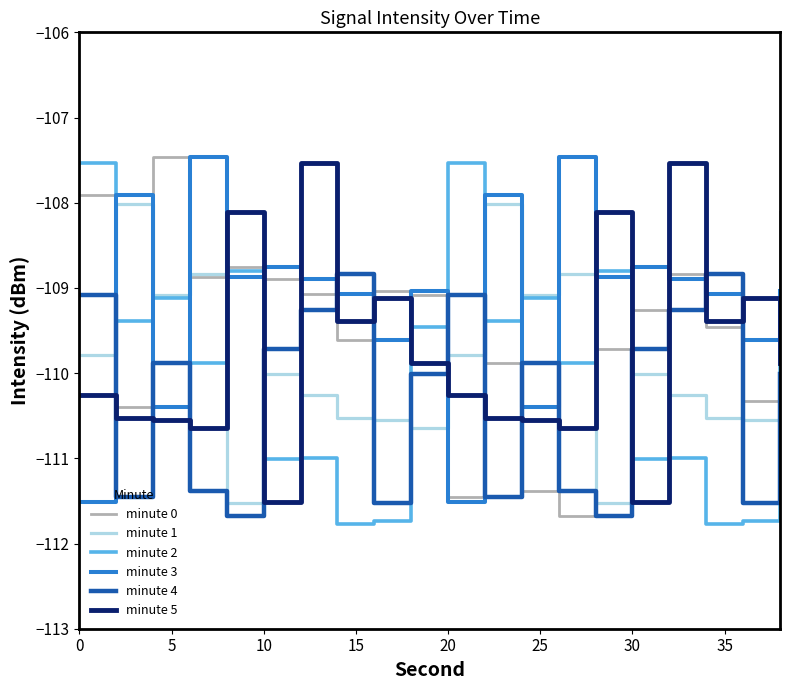

True or false: minute 0 has more than 2 points higher than both neighbors.

True